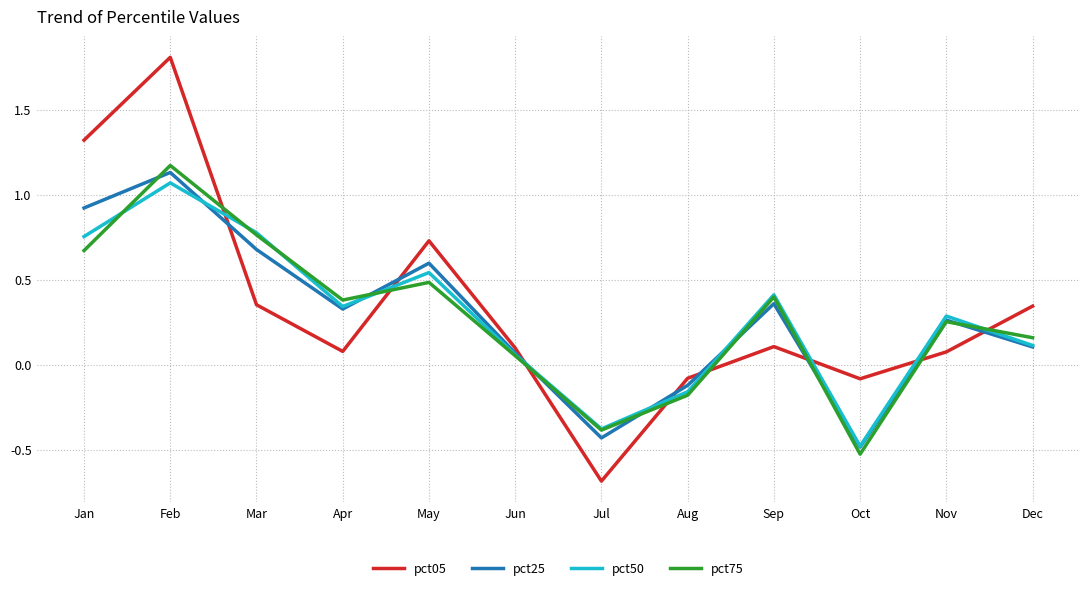

Which category has the highest value across all series?

Feb